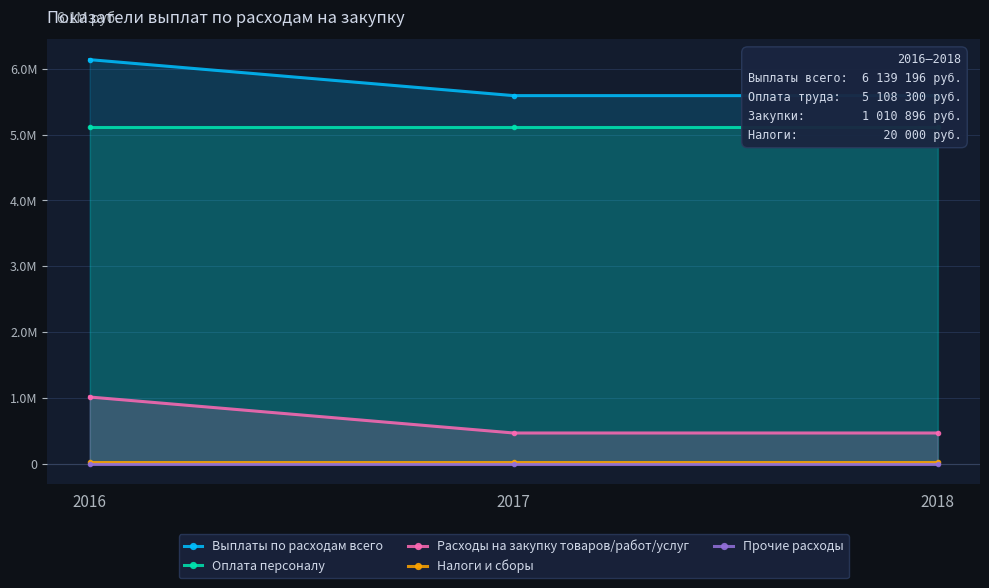

What is the average value of the Налоги и сборы series?

20000.0